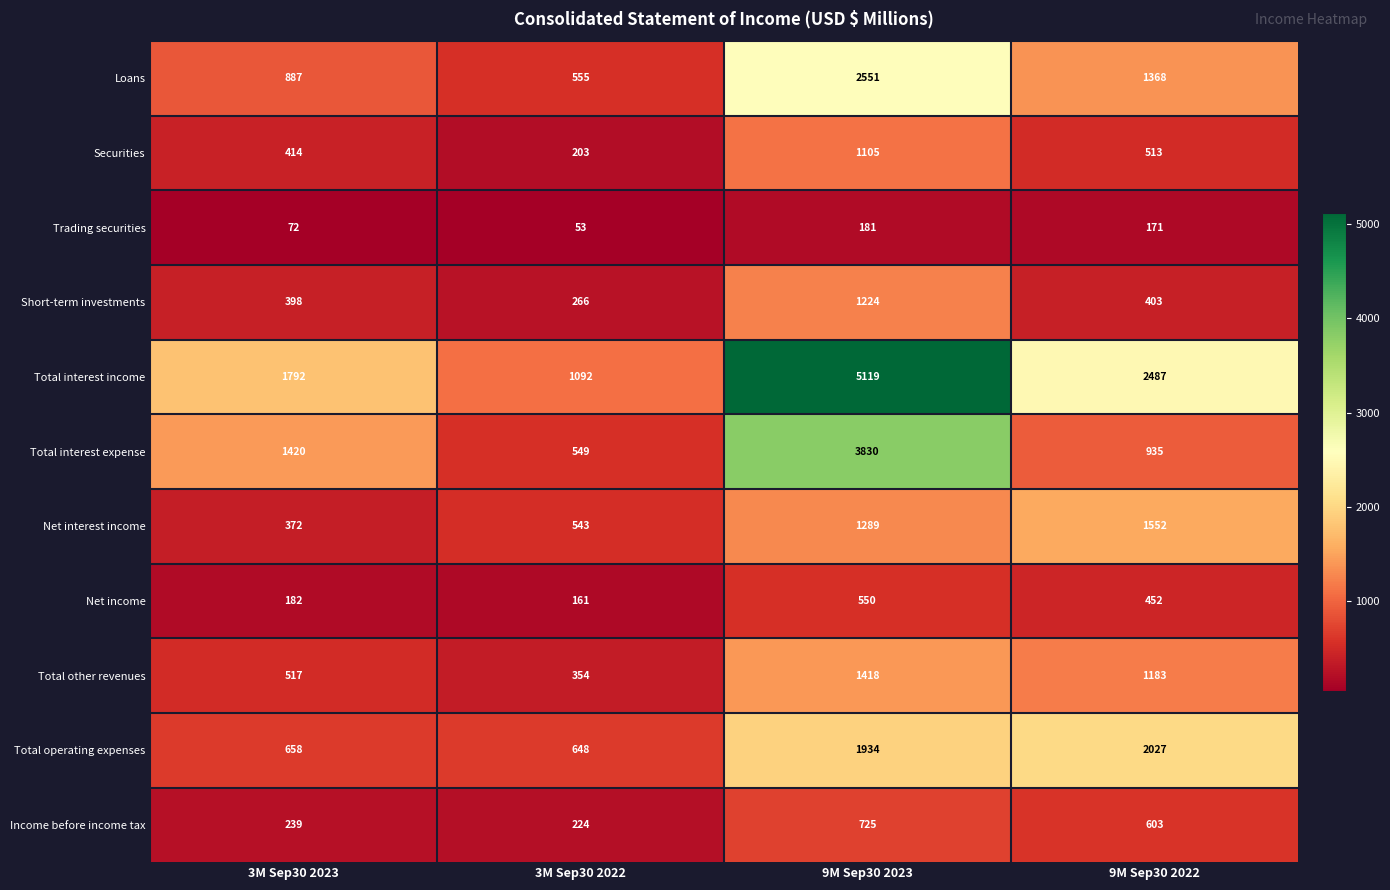

What is the sum of the Income before income tax values at 9M Sep30 2023 and 9M Sep30 2022?

1328